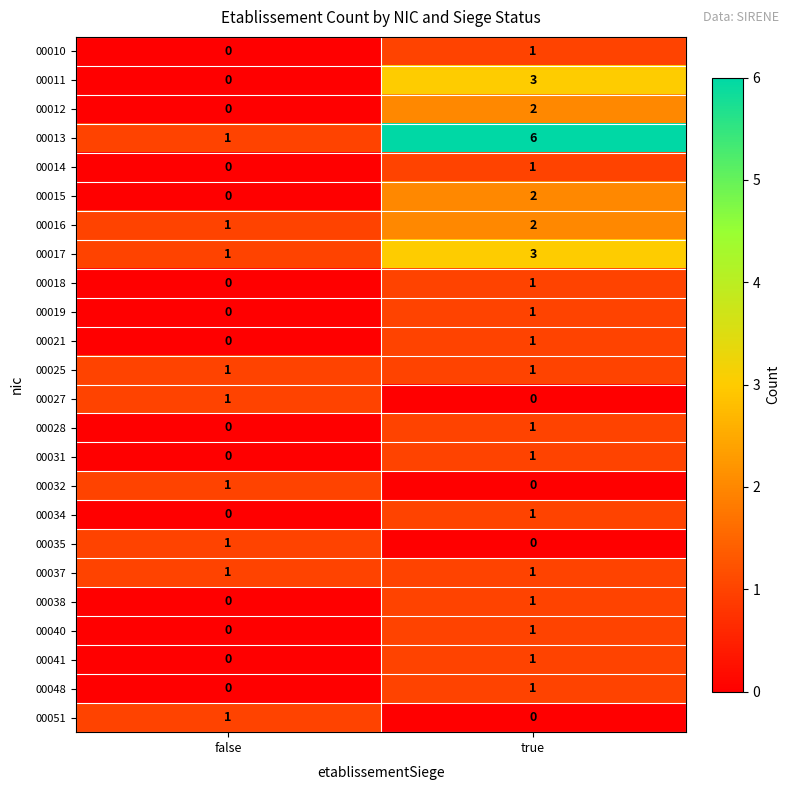

Which category has the highest value in the 00014 series?

true